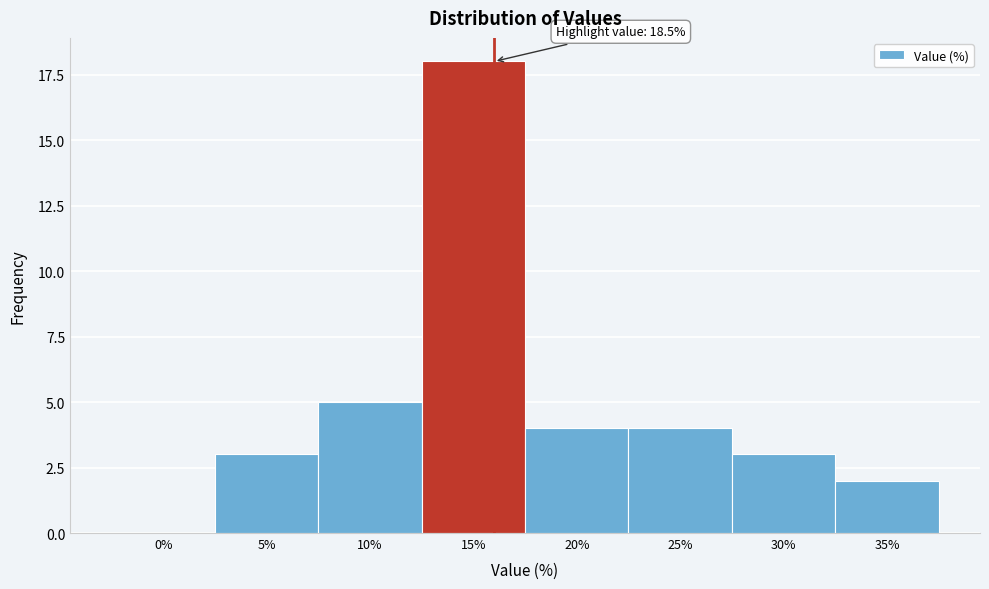

Reading right to left, what are all the values shown in this chart?

35%=2	30%=3	25%=4	20%=4	15%=18	10%=5	5%=3	0%=0